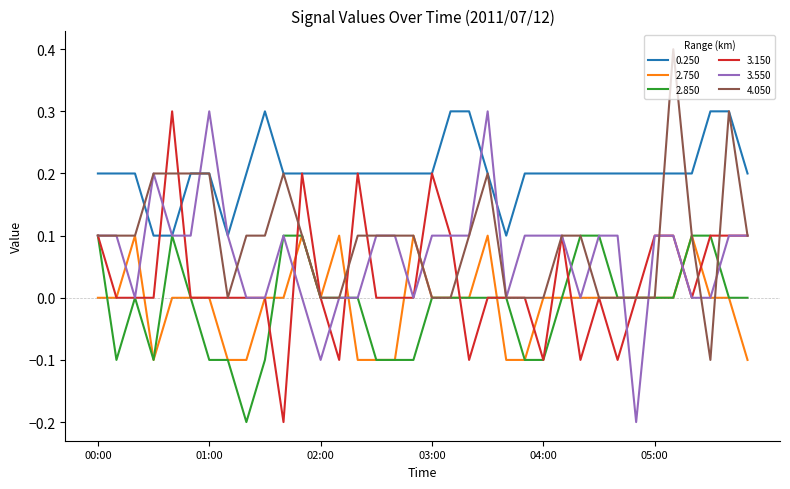

True or false: 2.750 has more than 2 interior local peaks.

True